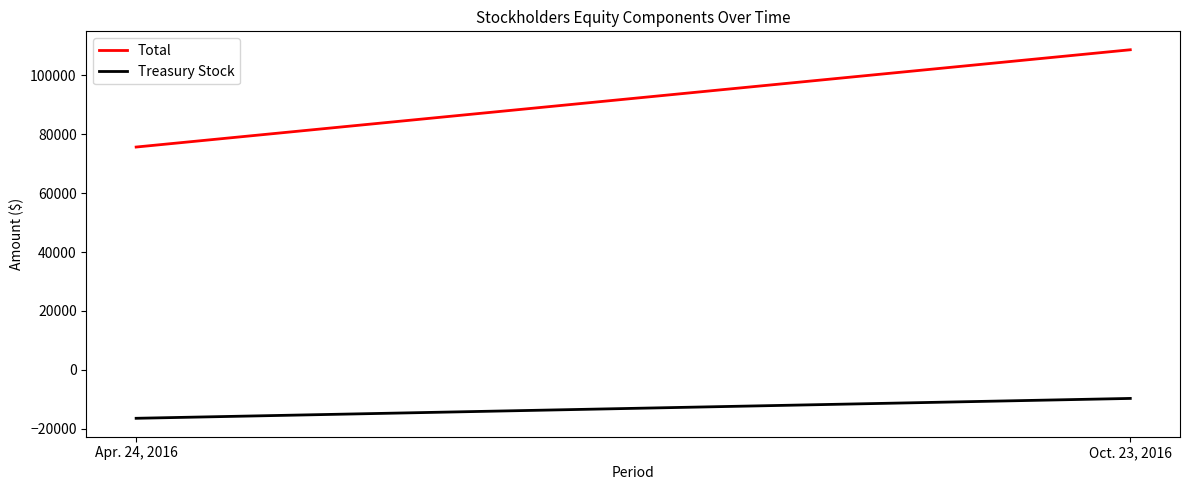

Which series changed the most between Apr. 24, 2016 and Oct. 23, 2016?

Total